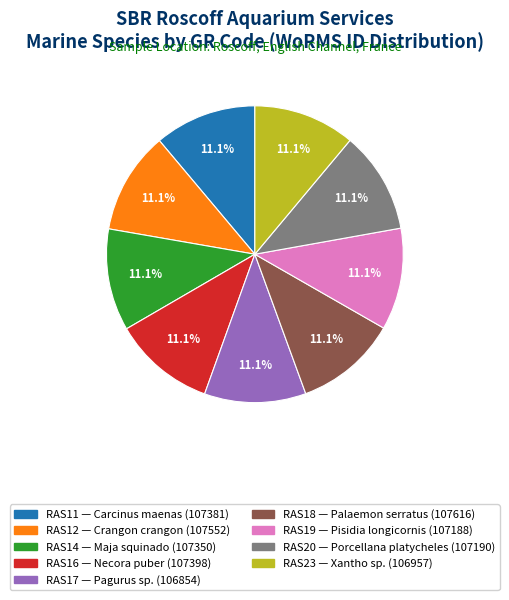

What is the ratio of the value at RAS12 to the value at RAS14?

1.0